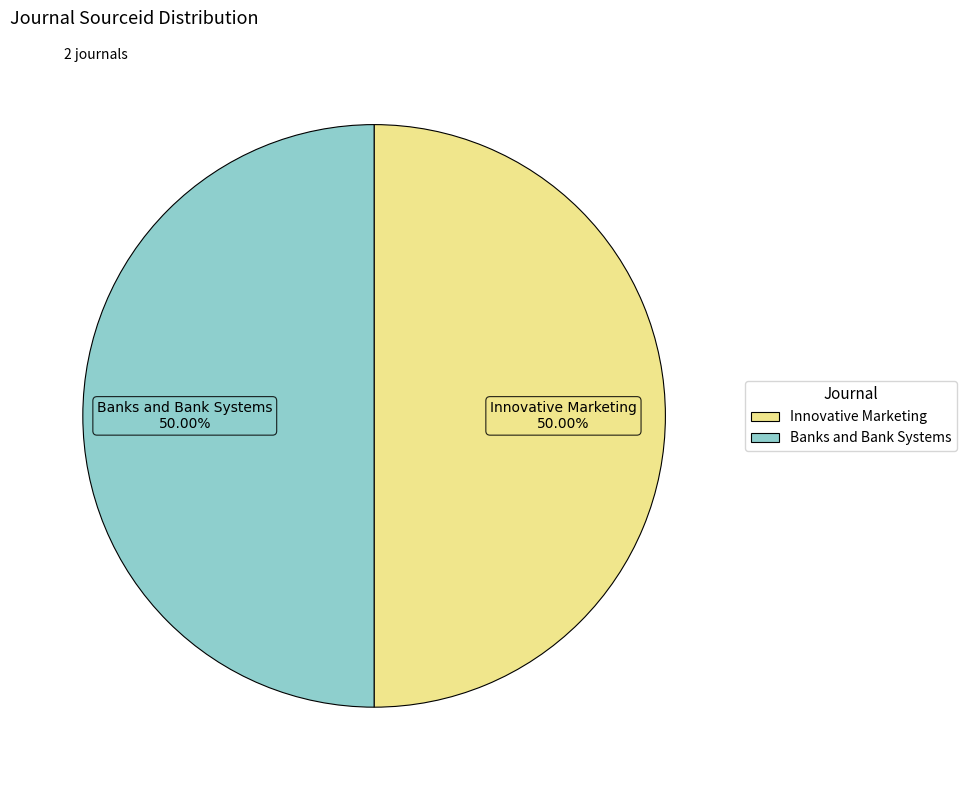

Approximately how many times larger is the value at Innovative Marketing compared to Banks and Bank Systems?

1.0